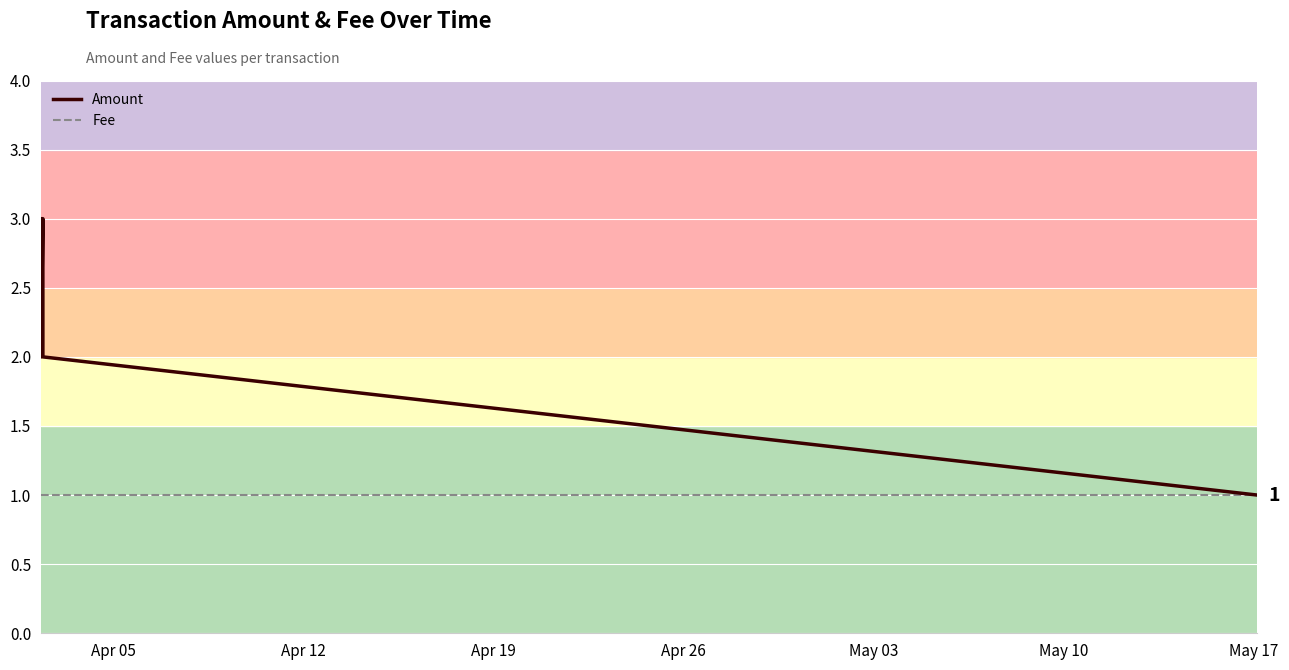

Rank the series by their maximum value, from lowest to highest.

Fee, Amount